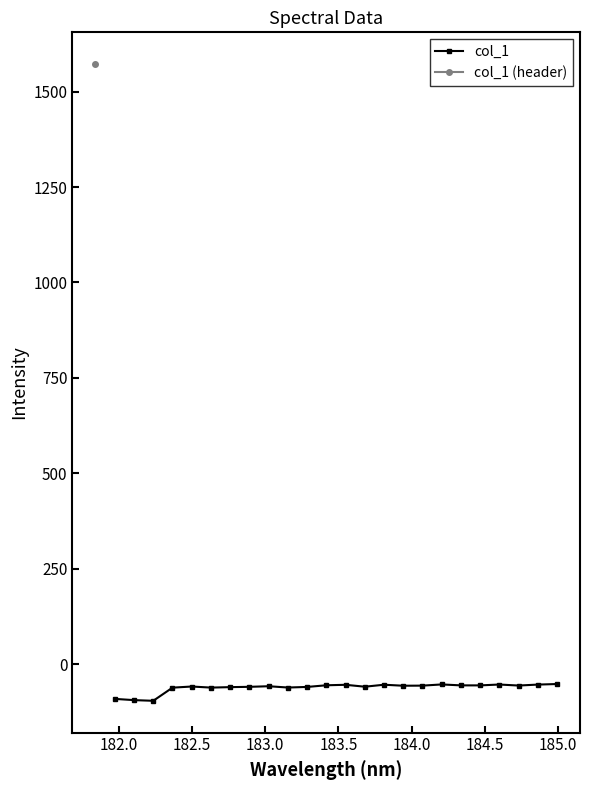

What is the difference between the maximum and minimum values?

44.0